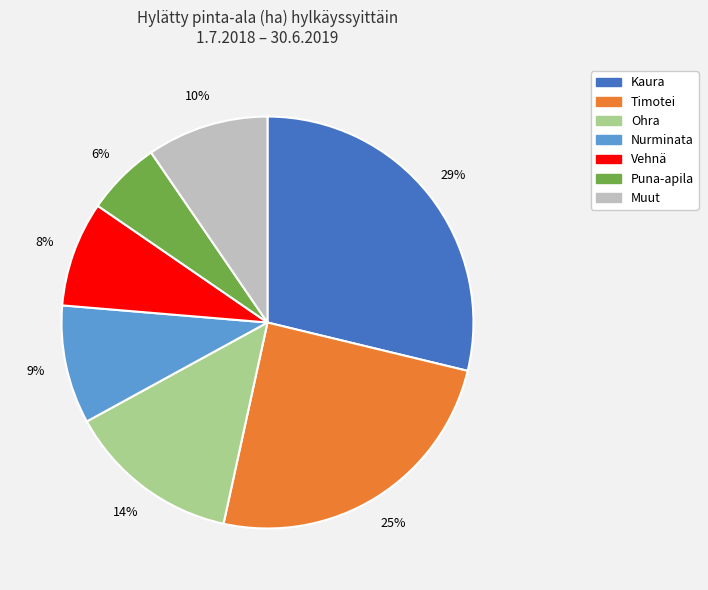

To the nearest percent, what is the average slice percentage?

14%